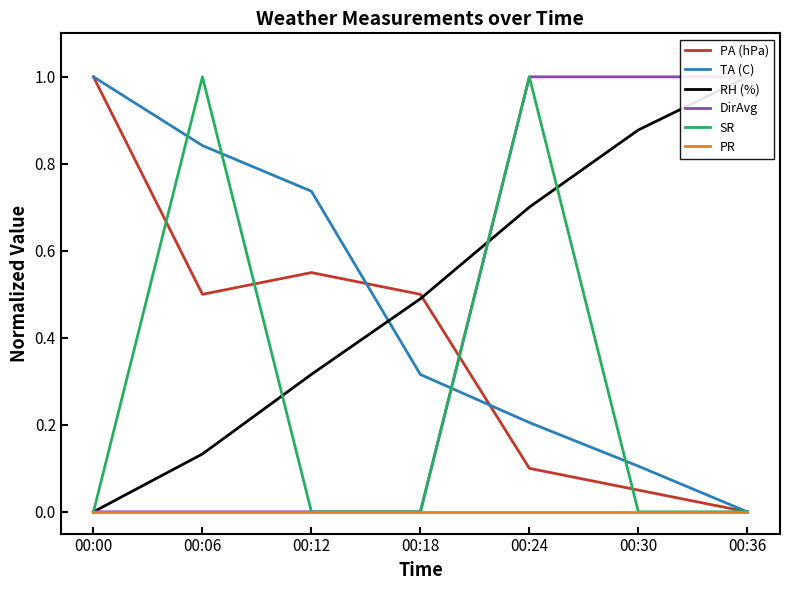

True or false: DirAvg and PR intersect in this chart.

False